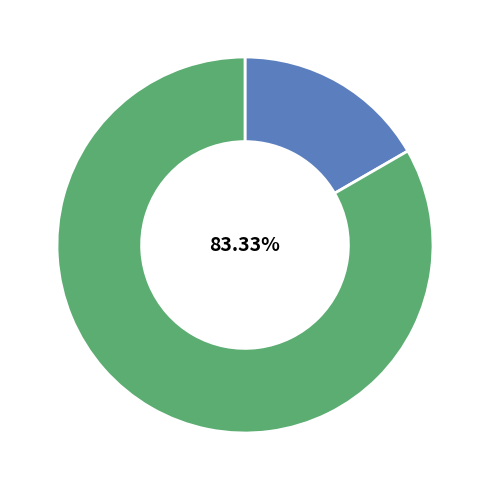

Does any single category account for the majority?

Yes